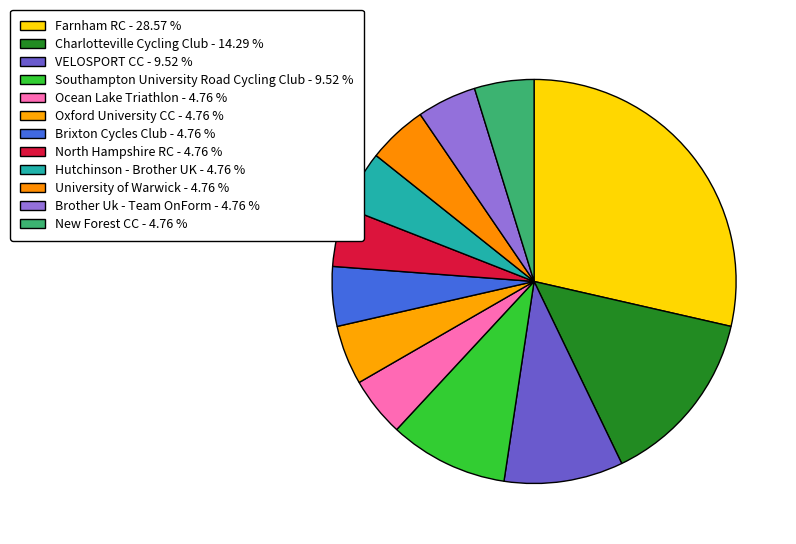

How much of the chart is everything except VELOSPORT CC?

90.5%